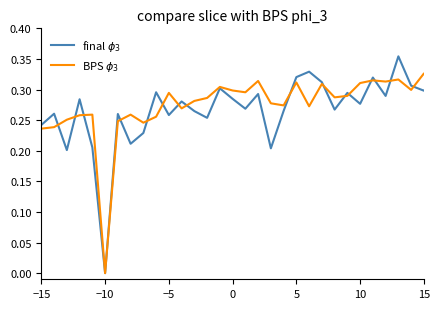

What is the value of the BPS $\phi_3$ point at the 34th from the left?

0.3